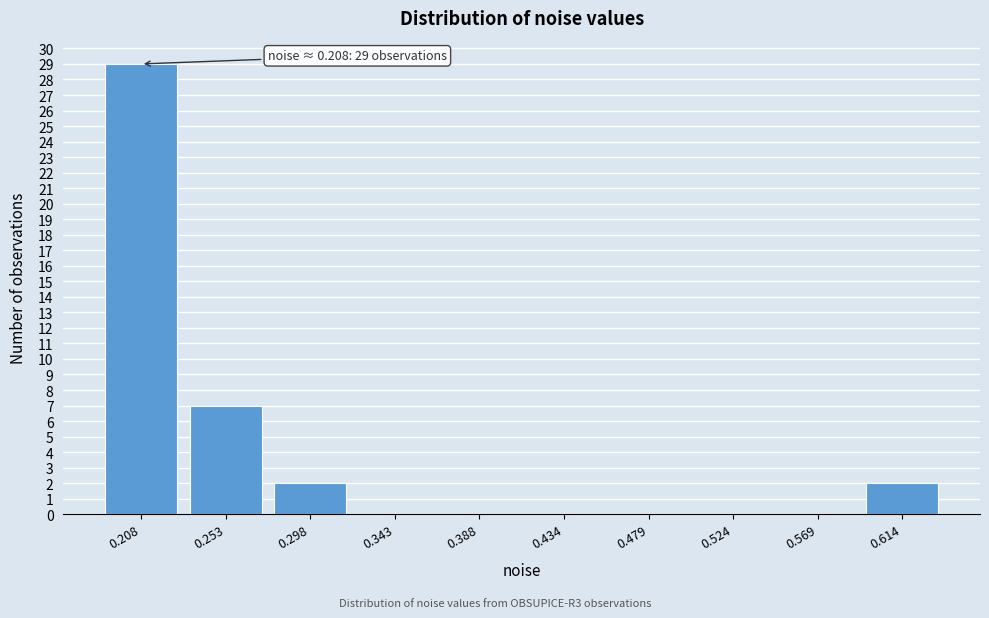

Reading left to right, transcribe all the data shown in this chart.

0.208=29	0.253=7	0.298=2	0.343=0	0.388=0	0.434=0	0.479=0	0.524=0	0.569=0	0.614=2